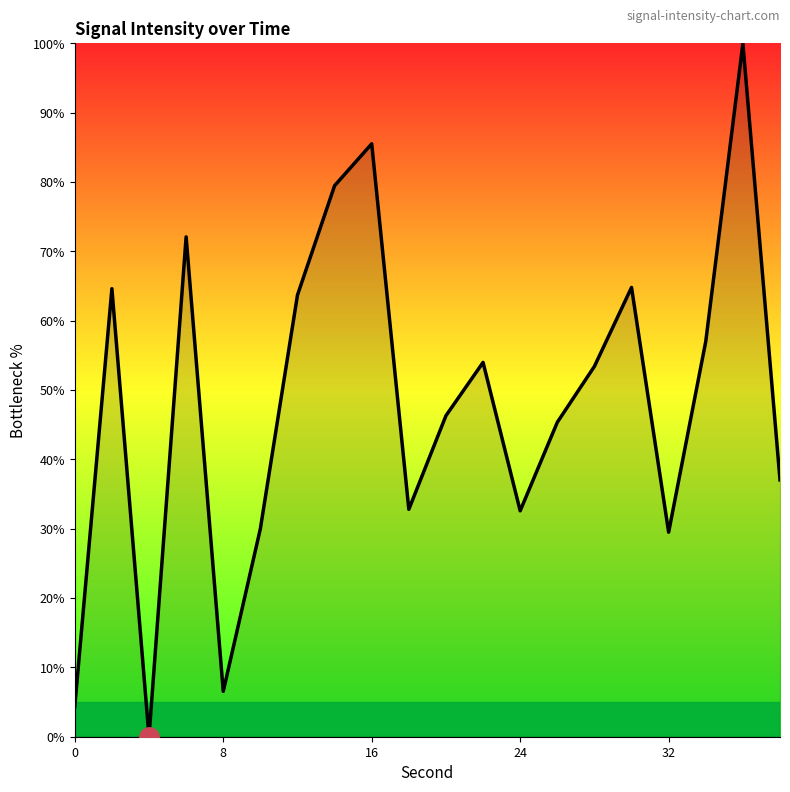

How many data points does each series have?

20